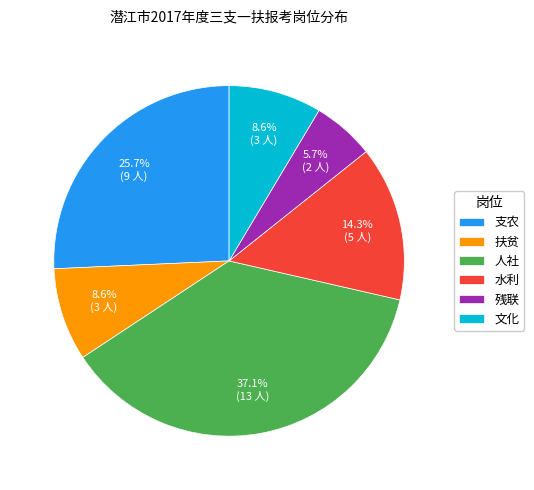

Which category has the biggest portion of the pie?

人社